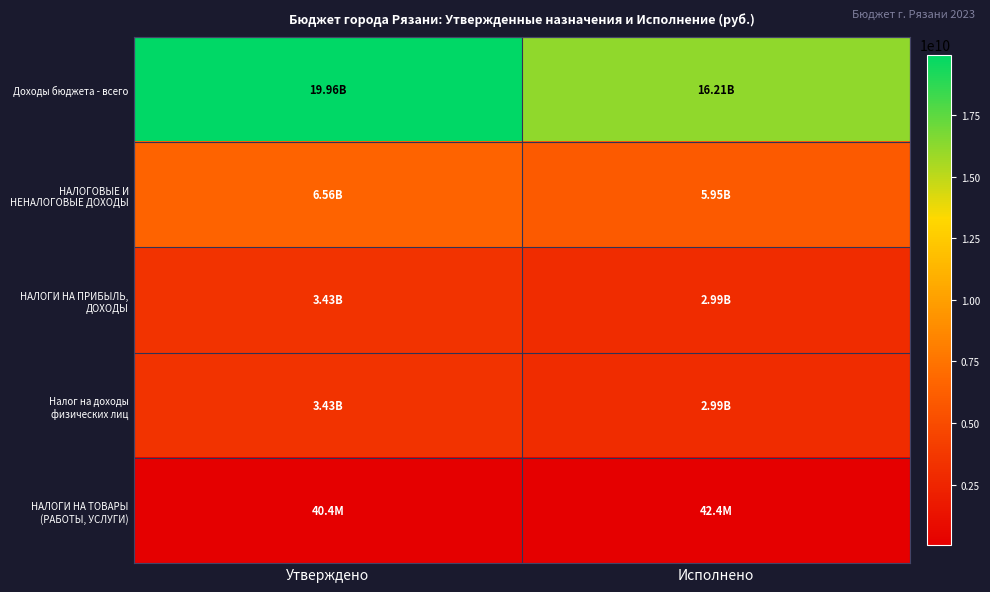

At Исполнено, list the series in order from largest to smallest.

Доходы бюджета - всего, НАЛОГОВЫЕ И НЕНАЛОГОВЫЕ ДОХОДЫ, НАЛОГИ НА ПРИБЫЛЬ, ДОХОДЫ, Налог на доходы физических лиц, НАЛОГИ НА ТОВАРЫ (РАБОТЫ, УСЛУГИ)